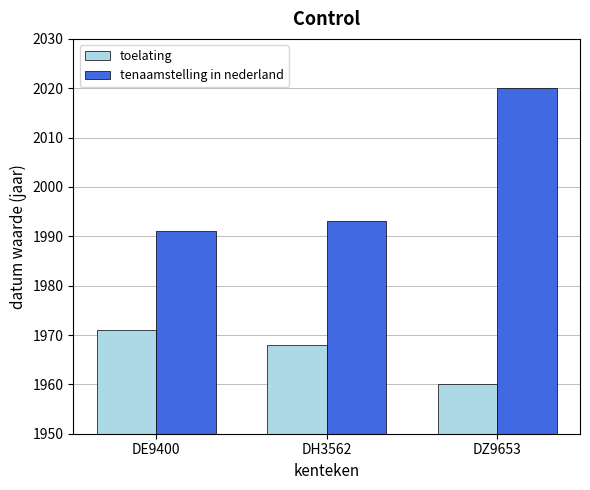

What value does the tenaamstelling in nederland series have at DE9400, to the nearest 10?

1990